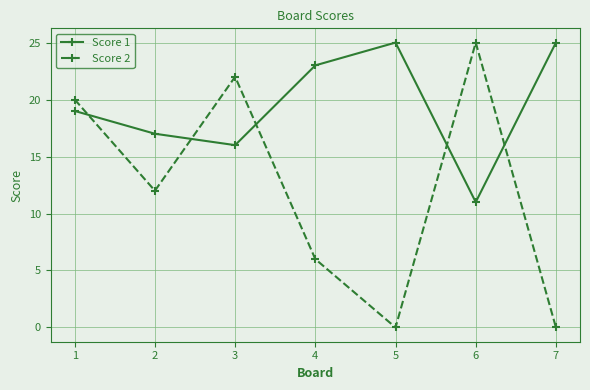

In Score 2, how many points are higher than both neighbors (excluding endpoints)?

2